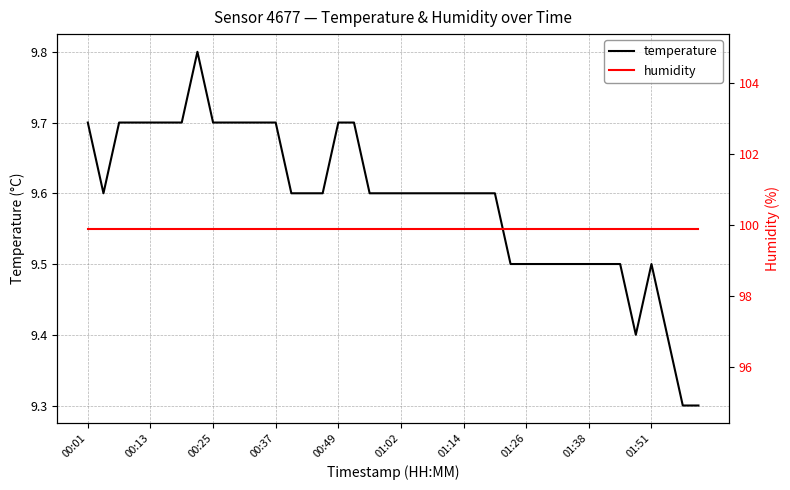

What is the minimum value for temperature?

9.3